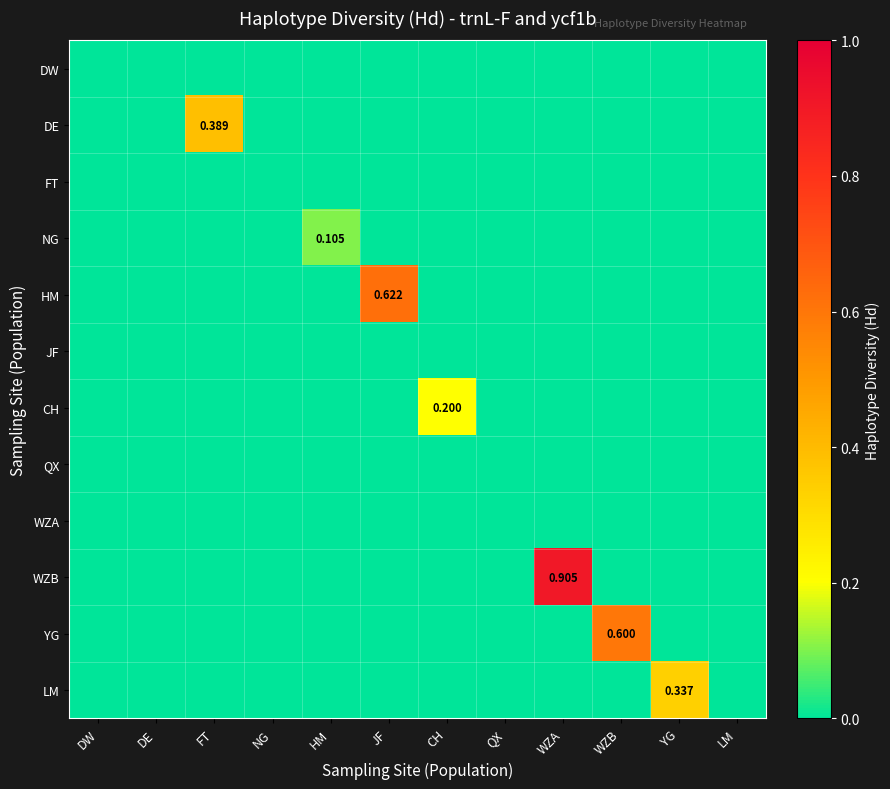

Is the value of DE at CH greater than the value of LM at FT?

No